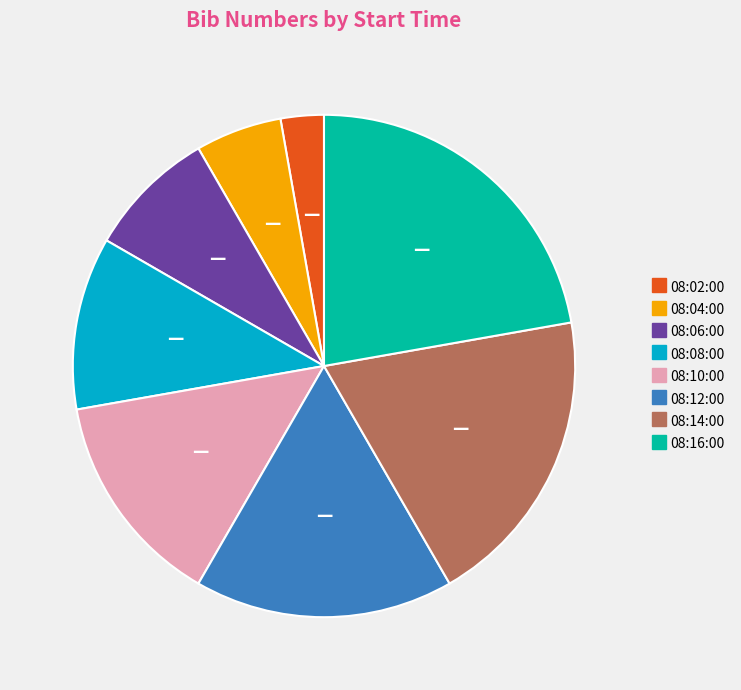

Rank the categories by value from highest to lowest.

08:16:00, 08:14:00, 08:12:00, 08:10:00, 08:08:00, 08:06:00, 08:04:00, 08:02:00